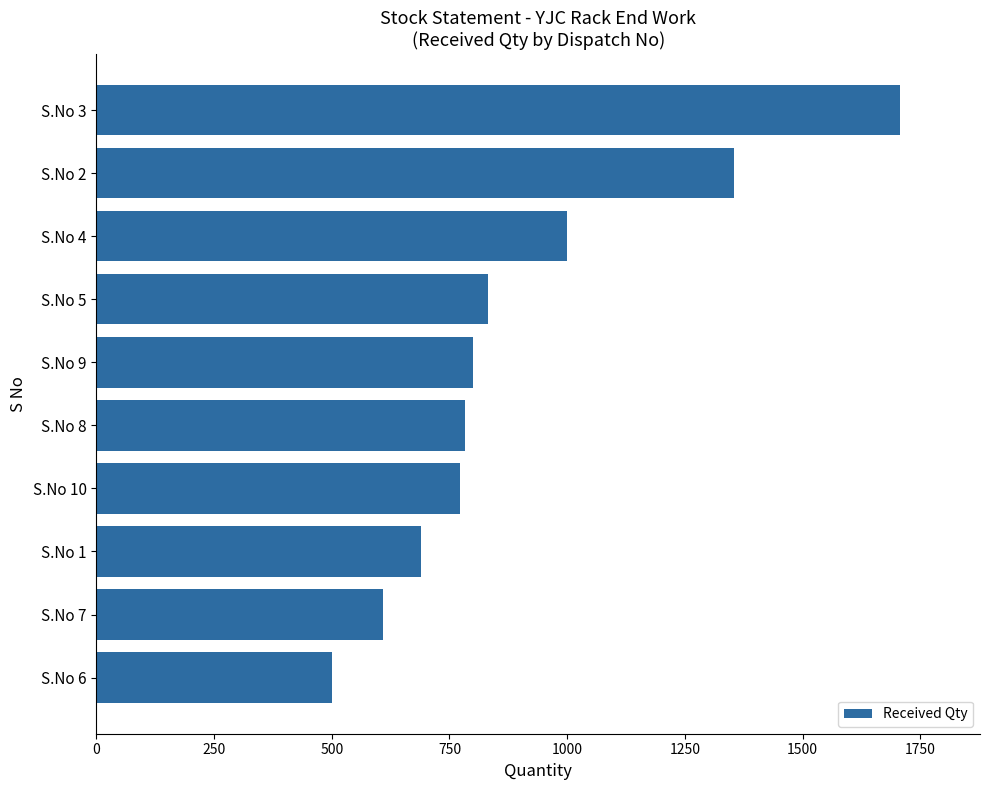

At which category does the chart reach its peak across all series?

S.No 3